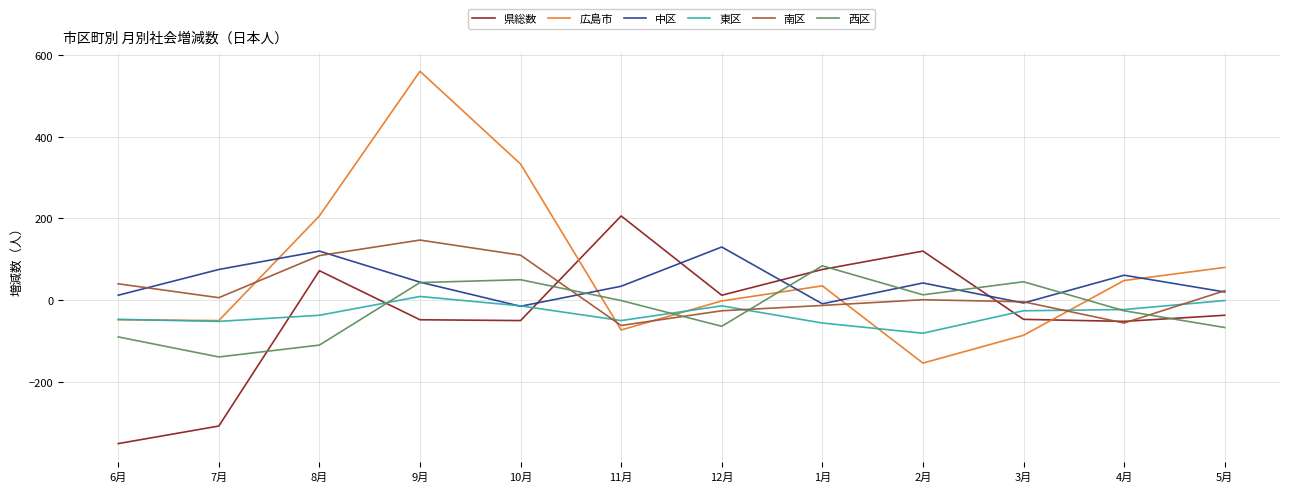

Which category has the lowest value in the 県総数 series?

6月